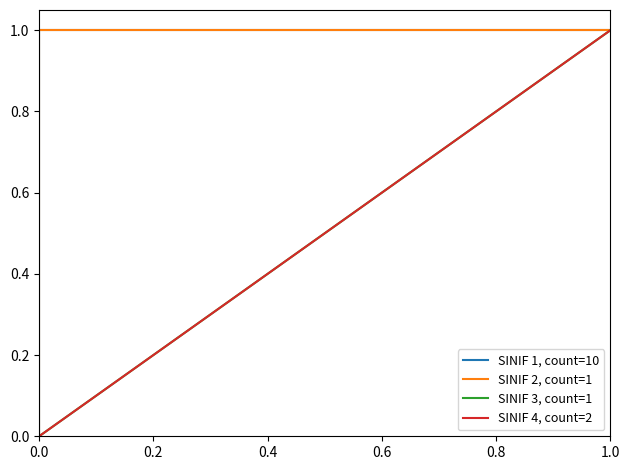

What is the average value of the SINIF 1, count=10 series?

1